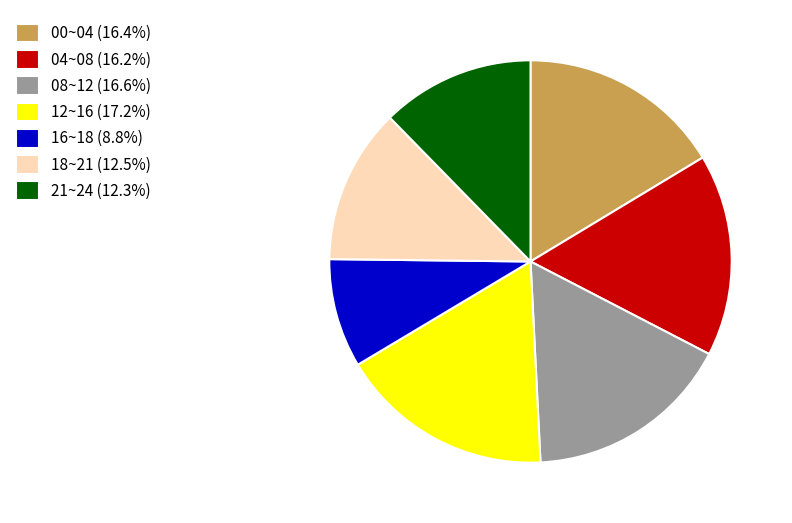

Does any single category account for the majority?

No